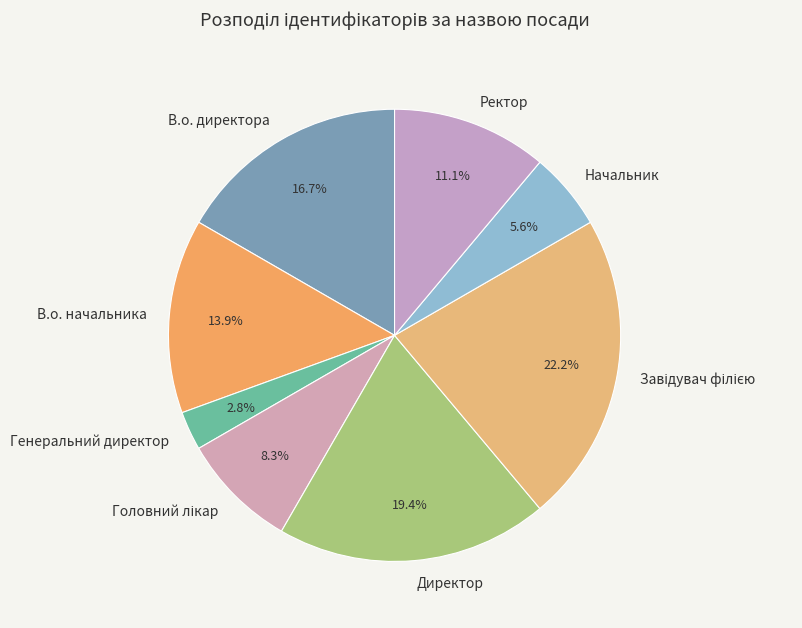

What is the smallest slice in the pie chart?

Генеральний директор